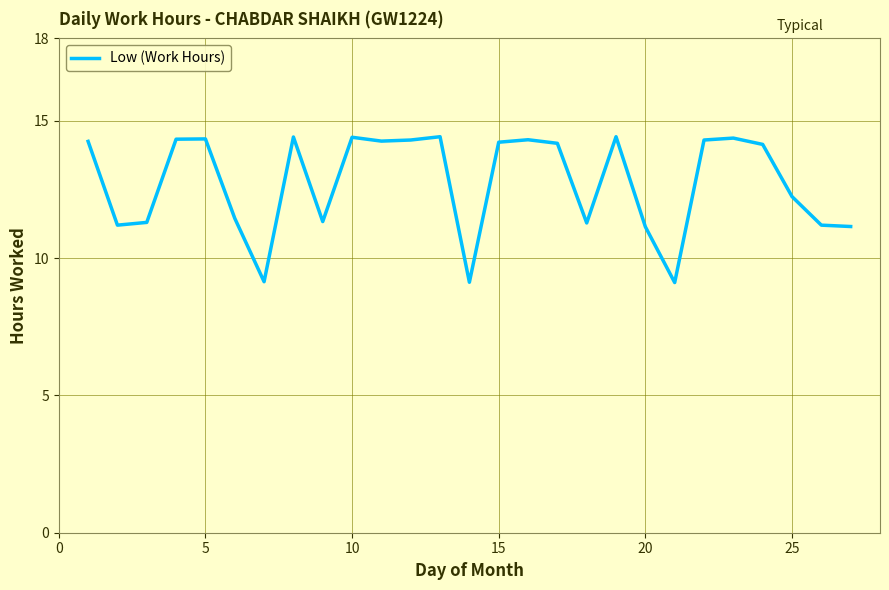

What is the smallest value displayed?

9.1